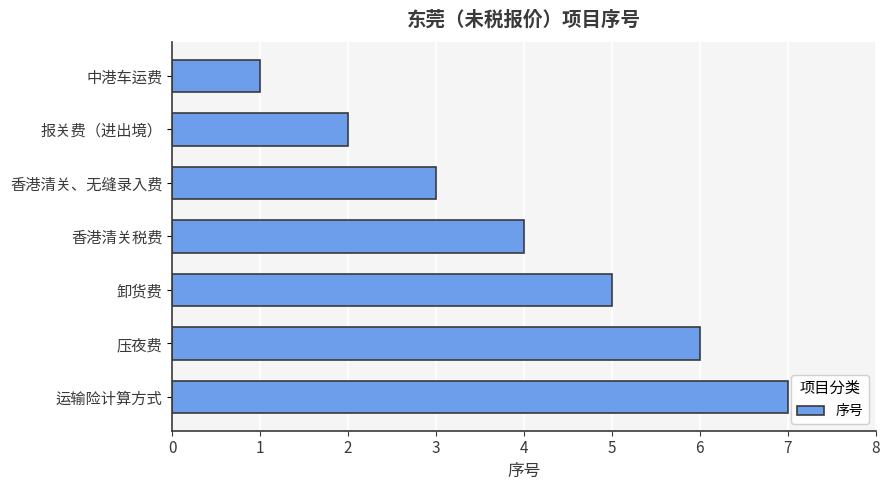

What is the difference between the second highest and second lowest values?

4